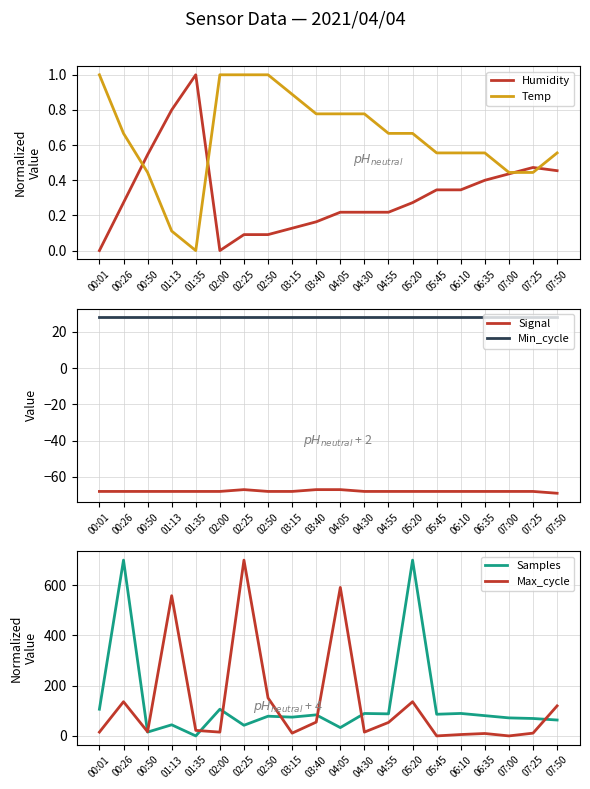

What position from the left is 07:00?

18